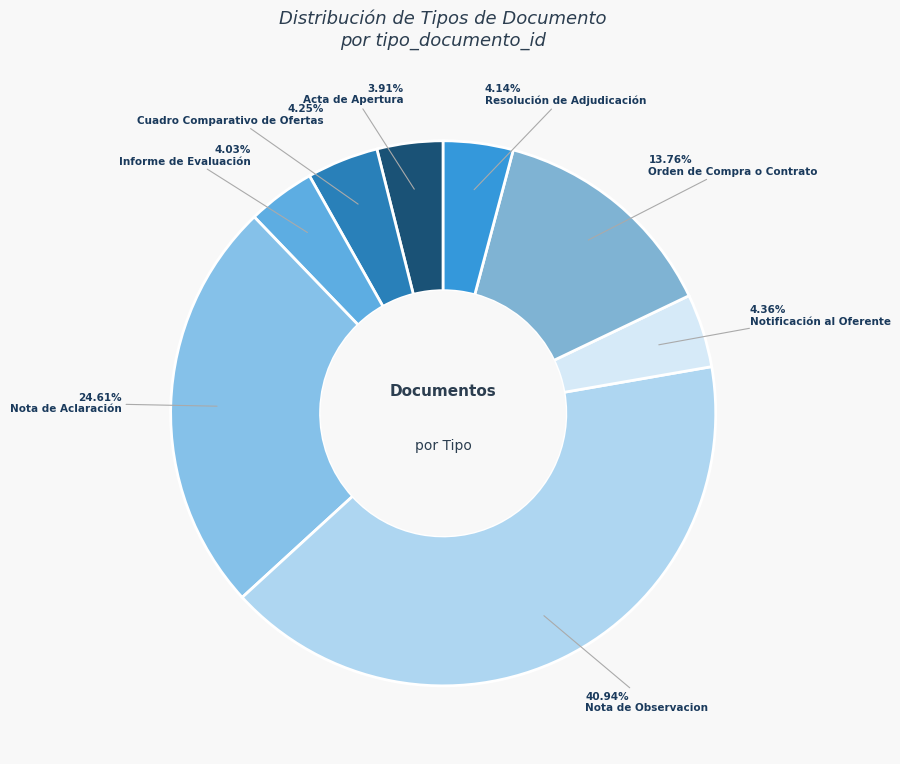

Is Notificación al Oferente the majority of the pie?

No